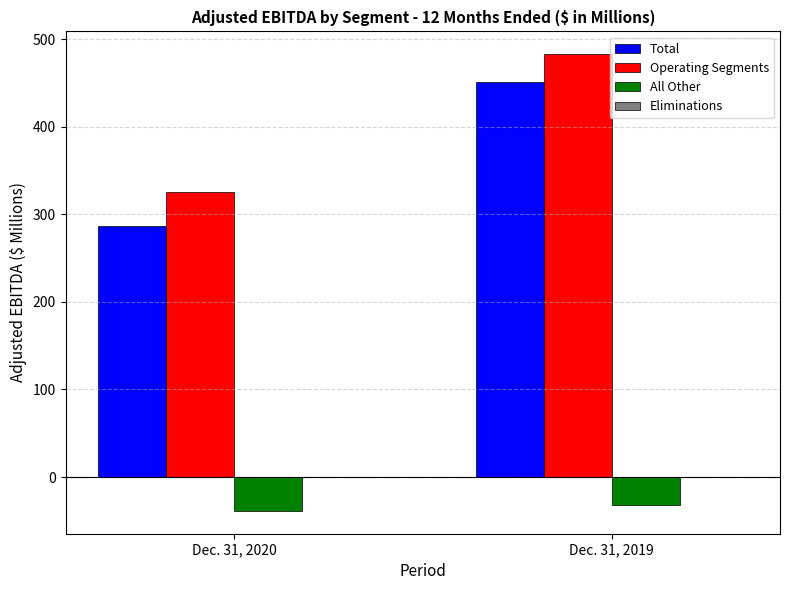

Reading left to right, what are all the values shown in this chart?

Total: 286.5	451.4
Operating Segments: 325.1	482.8
All Other: -38.6	-31.4